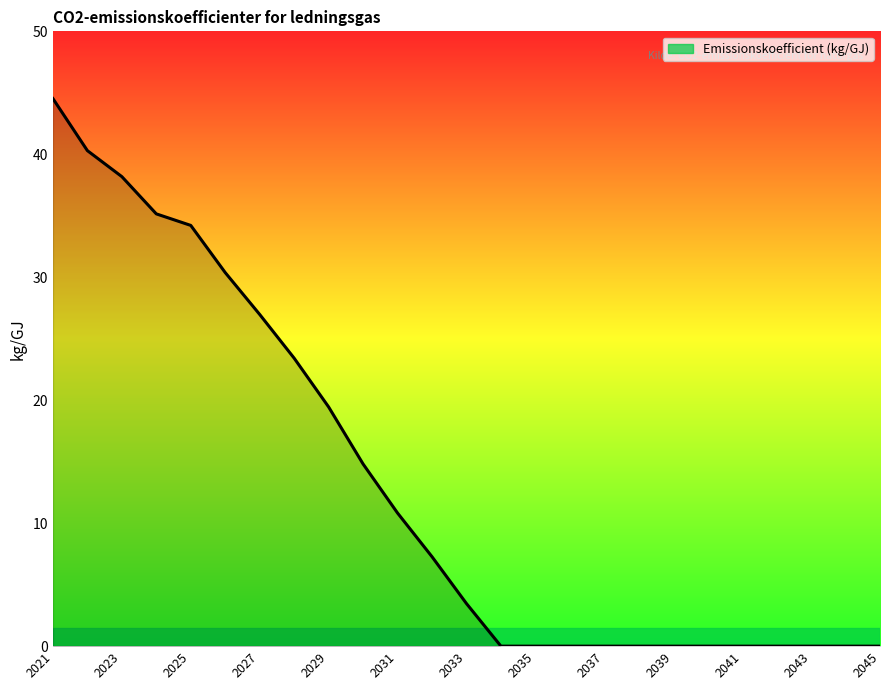

What is the difference between the maximum and minimum values?

44.5